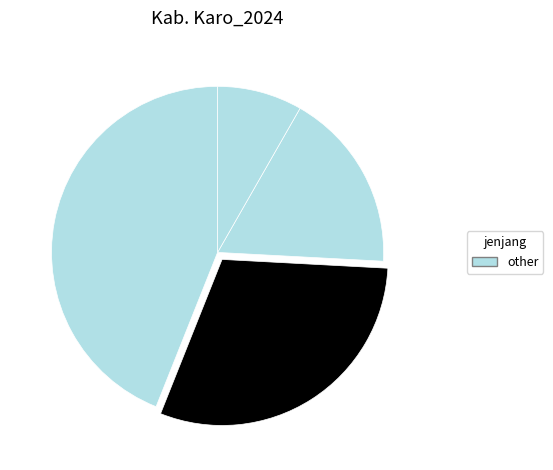

Which slice is the smallest?

Kec. Merdeka